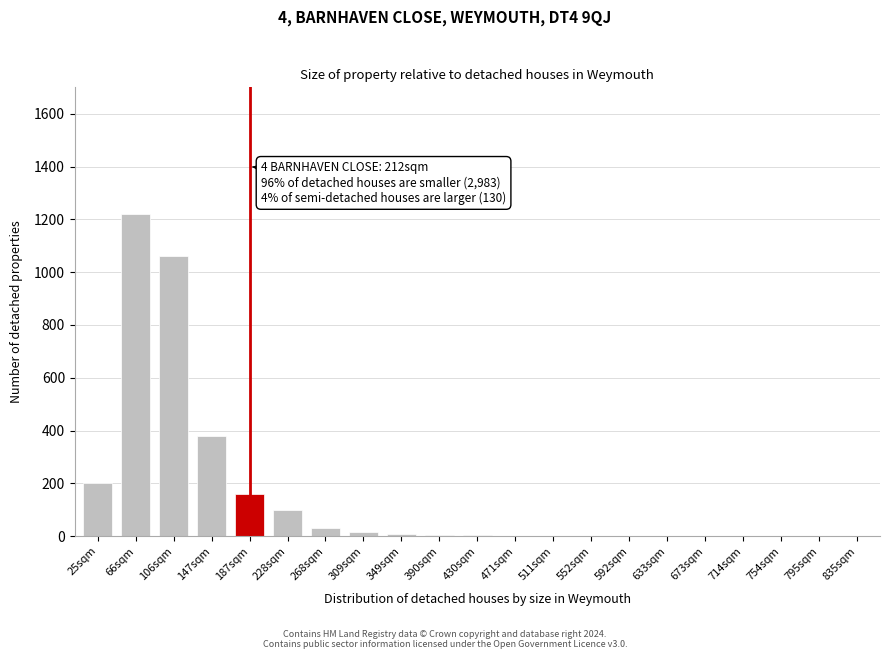

At which label is the value closest to 610?

147sqm